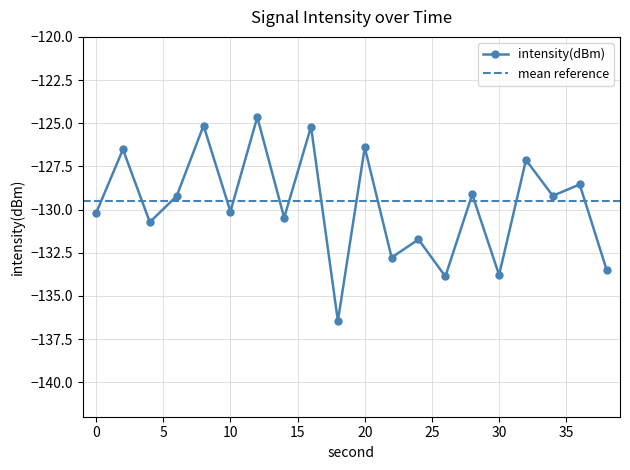

Reading left to right, extract all data points from this chart.

0=-130.2	2=-126.5	4=-130.7	6=-129.2	8=-125.1	10=-130.1	12=-124.6	14=-130.5	16=-125.2	18=-136.5	20=-126.4	22=-132.8	24=-131.7	26=-133.9	28=-129.1	30=-133.8	32=-127.1	34=-129.2	36=-128.5	38=-133.5